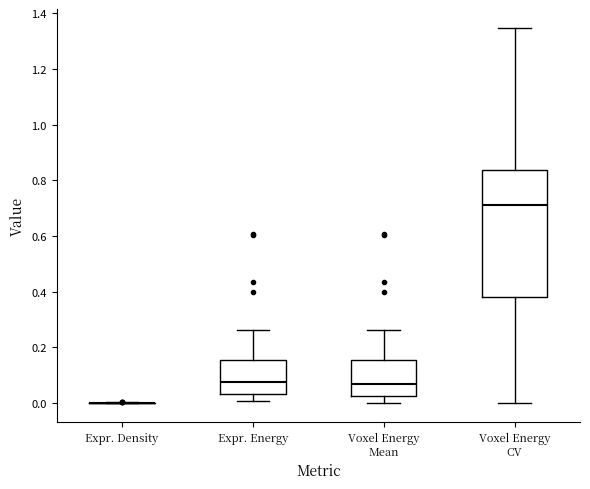

Where does the median line of the box for Voxel Energy CV sit on the y-axis? The values are not printed on the chart, so give them approximately, as read against the axis.

0.72